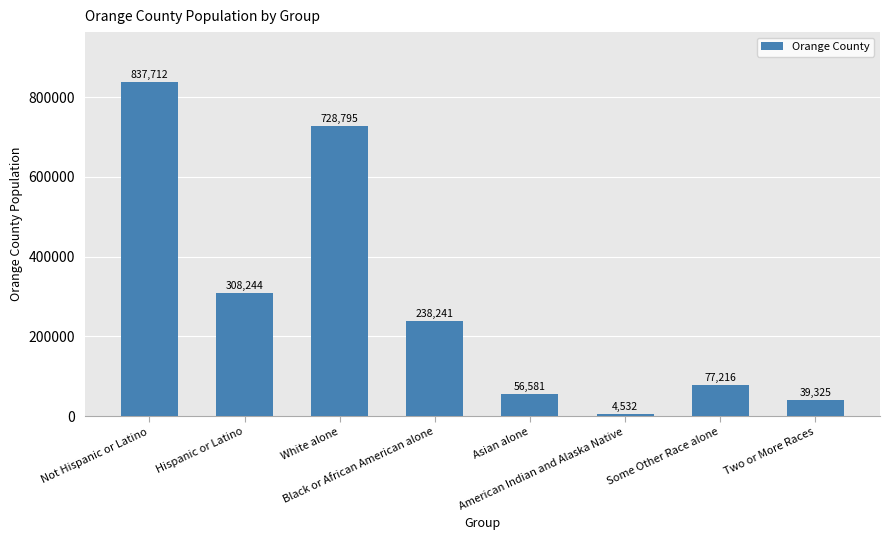

At which label is the value closest to 421122?

Hispanic or Latino